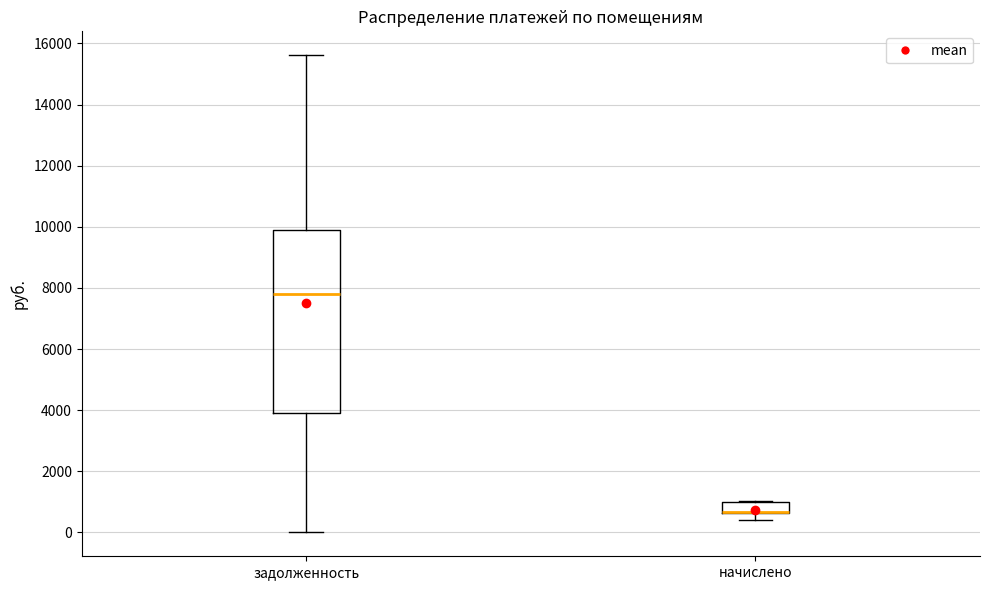

Where does the lower whisker of the box for начислено end on the y-axis? The values are not printed on the chart, so give them approximately, as read against the axis.

400